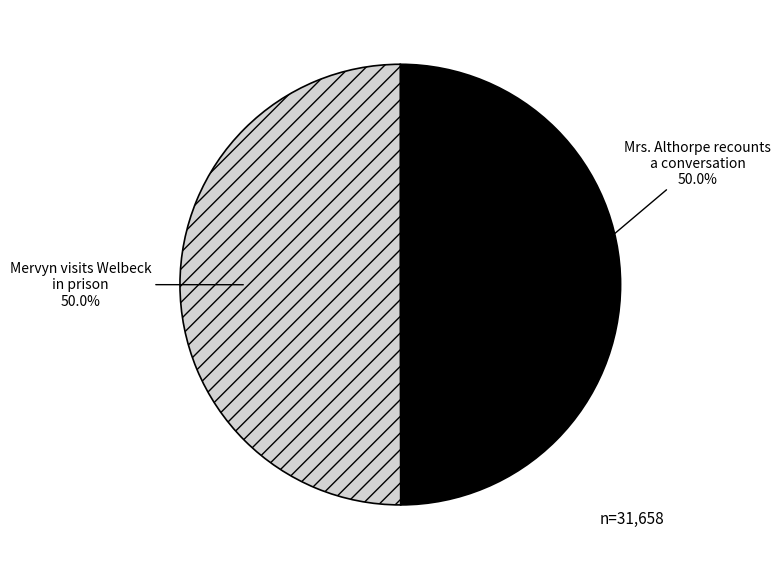

What is the ratio of the value at Mrs. Althorpe recounts a conversation to the value at Mervyn visits Welbeck in prison?

1.0